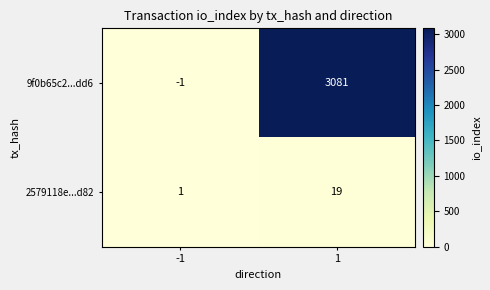

Between -1 and 1, which series saw the biggest shift?

9f0b65c2...dd6